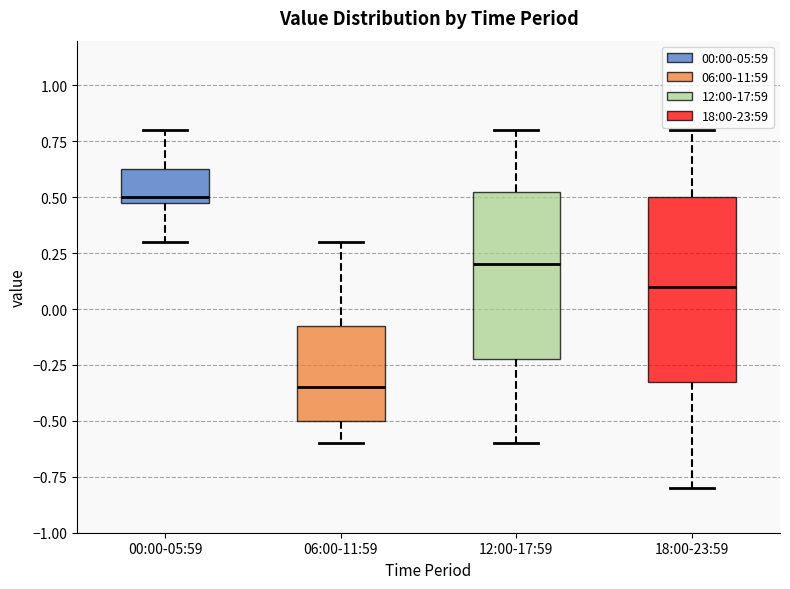

Which box has the lowest median line?

06:00-11:59